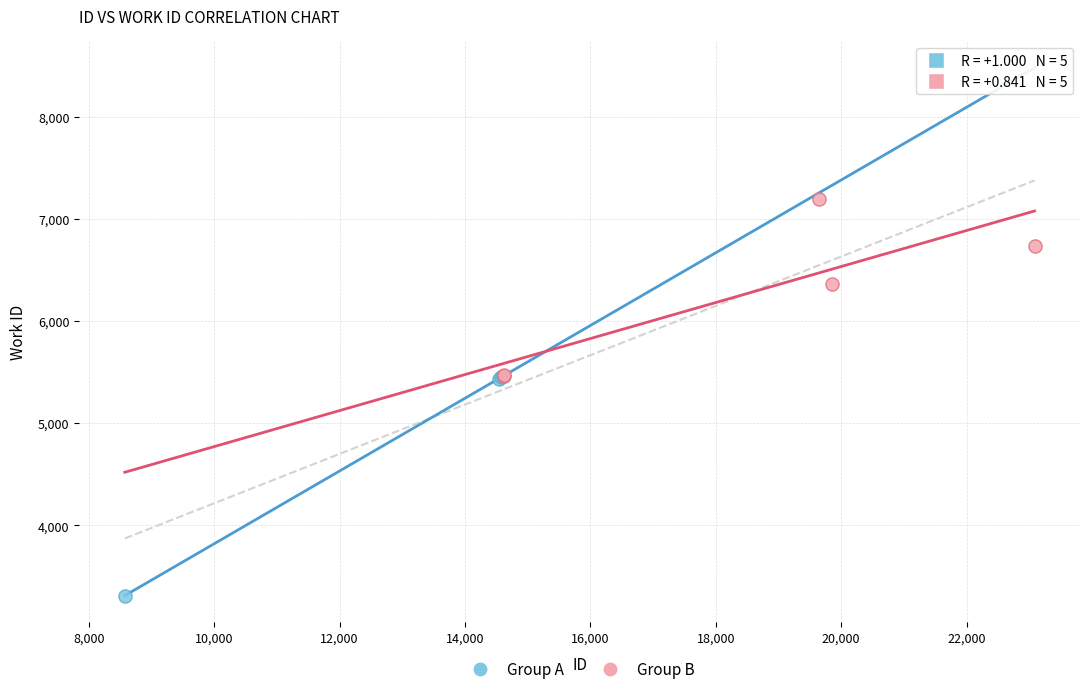

Which series contains the lowest Y value?

Group A